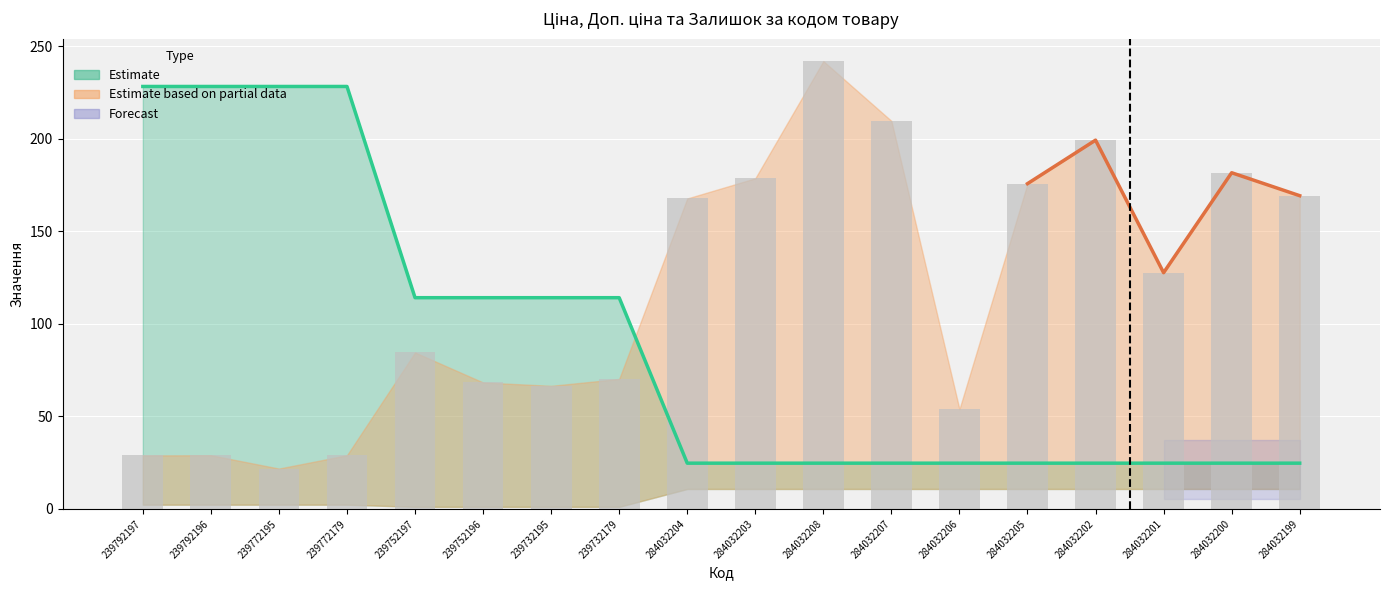

What is the average value of the Залишок series?

116.8